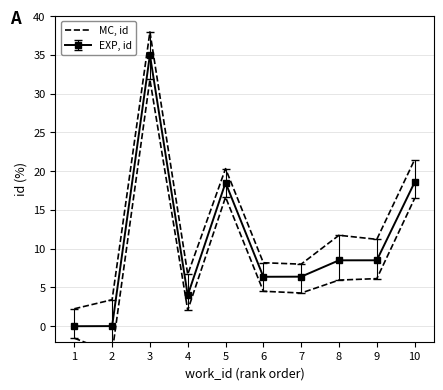

What is the difference between the maximum and second lowest values?

34.5